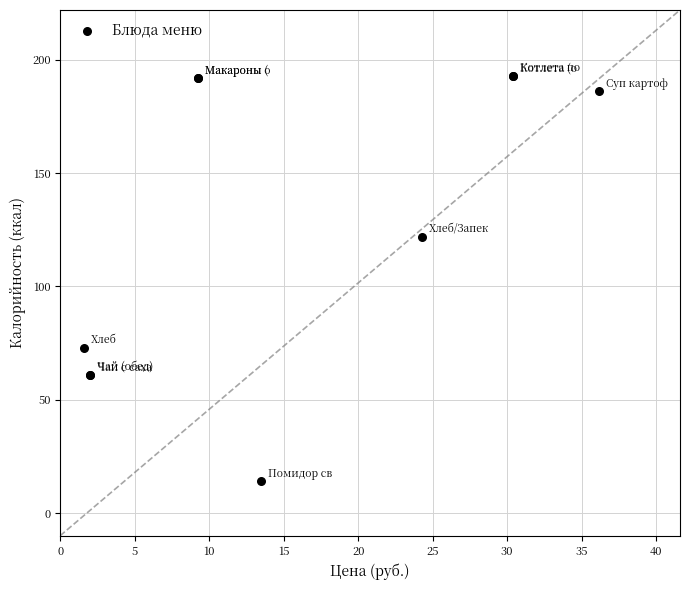

What Y value in the scatter plot is closest to 103?

122